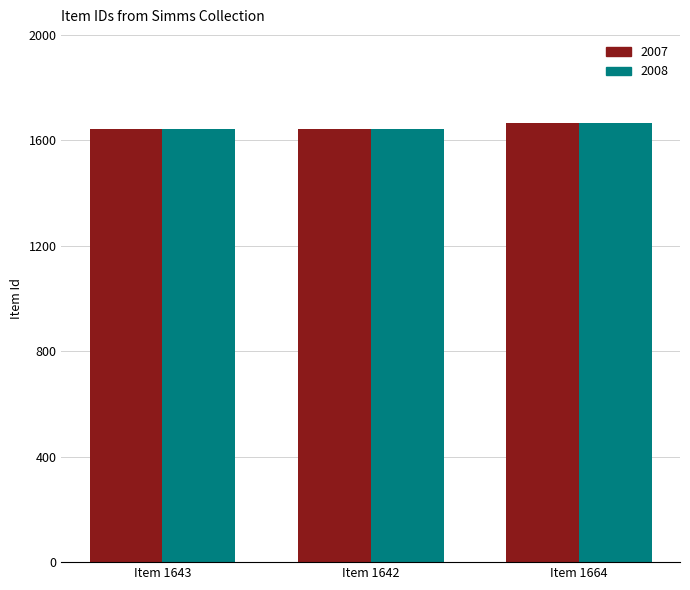

What is the minimum value for 2008?

1642